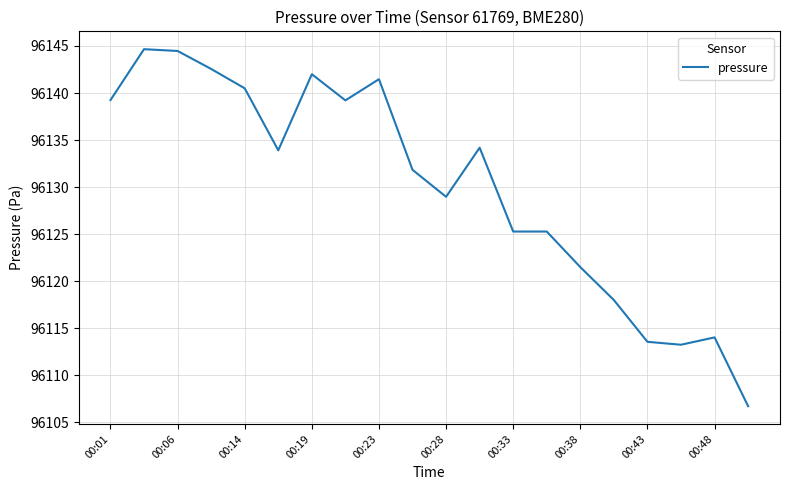

What is the greatest value displayed?

96144.7